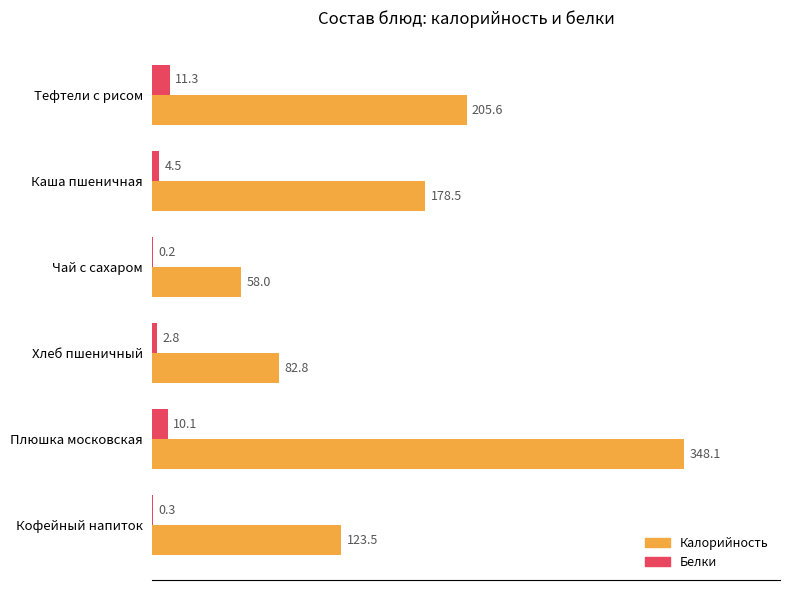

The value of Калорийность at Каша пшеничная is 178.5. True or false?

True